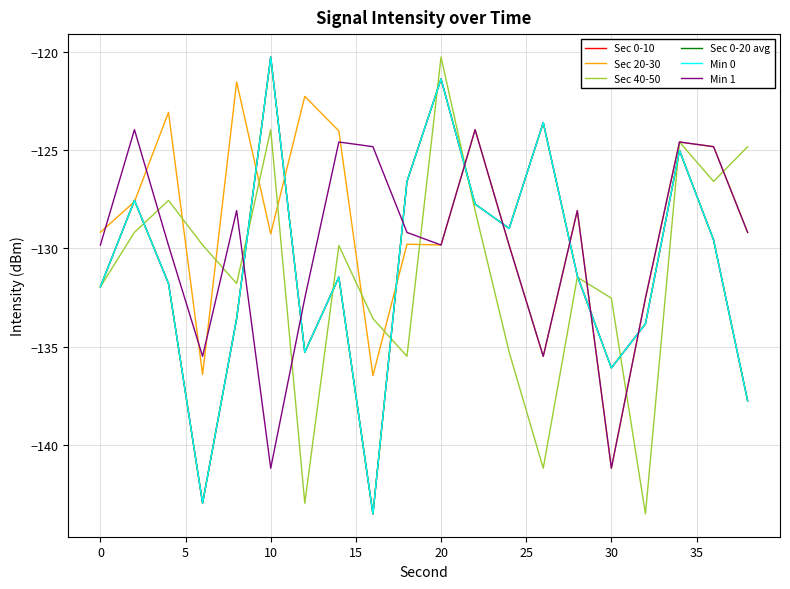

Is this an area chart (filled region under the line)?

No